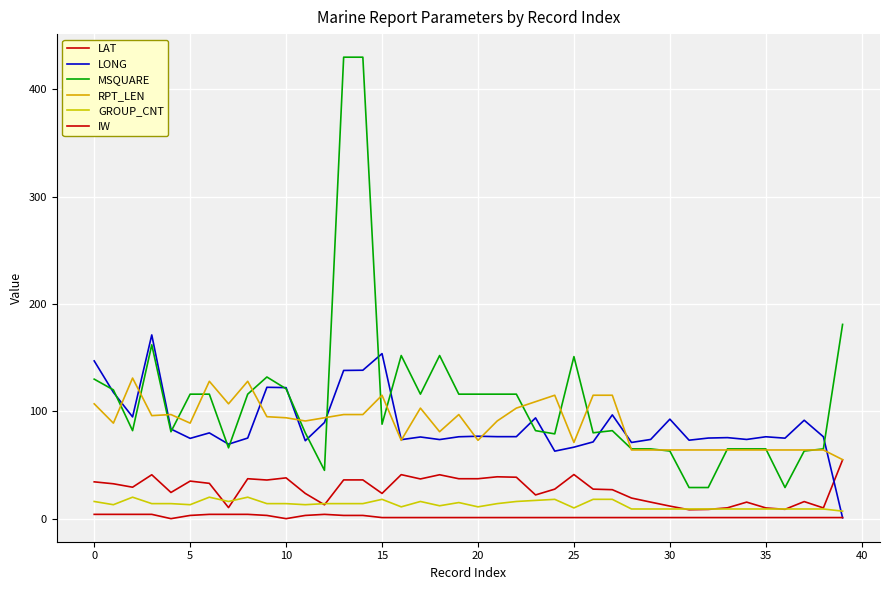

What is the sum of all LONG values?

3526.3